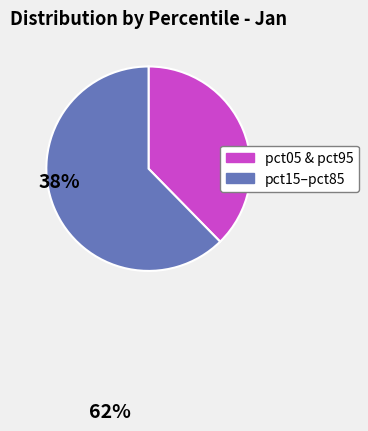

How many segments does this pie chart have?

2